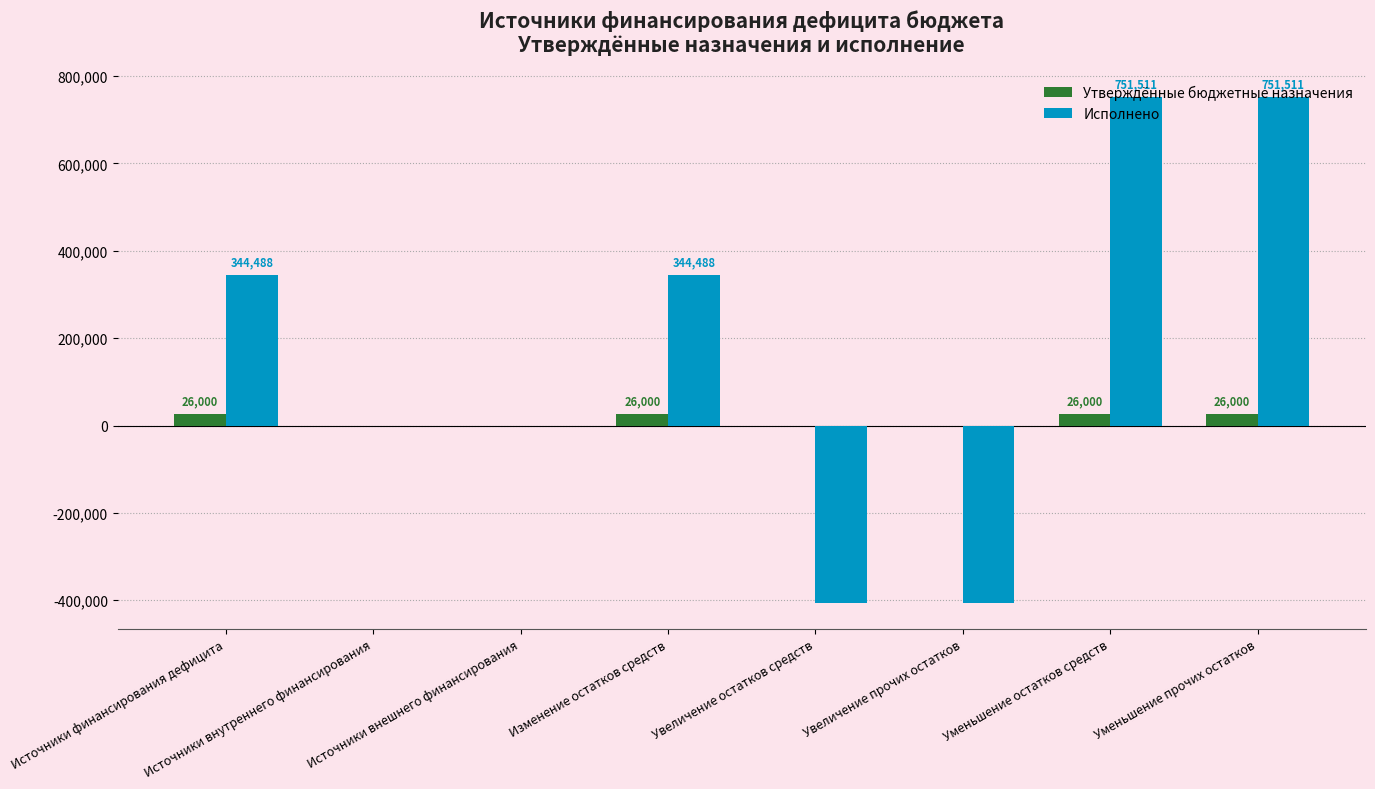

Which series has the largest total across all categories?

Исполнено